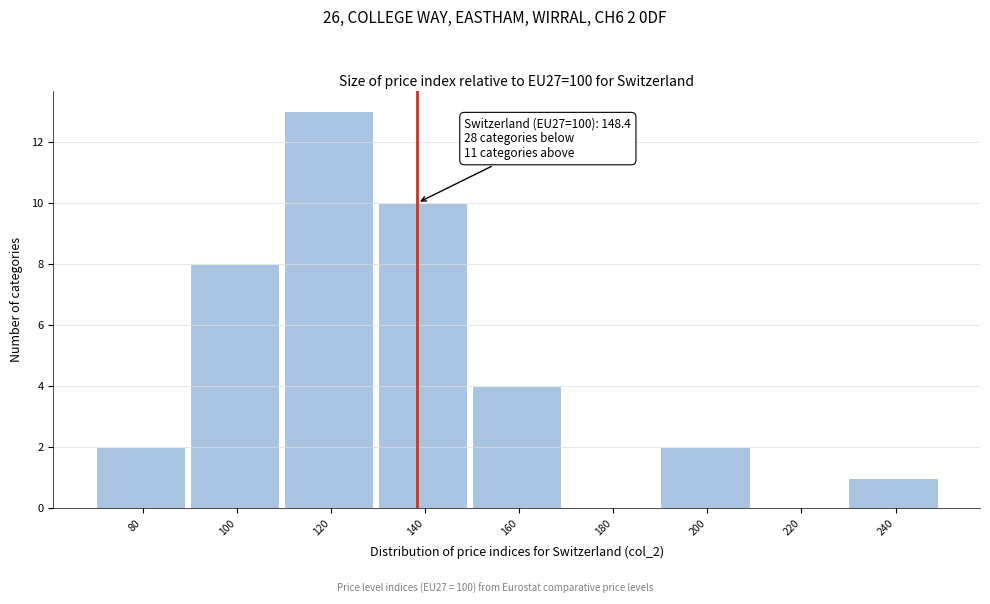

Reading left to right, transcribe all the data shown in this chart.

80=2	100=8	120=13	140=10	160=4	180=0	200=2	220=0	240=1